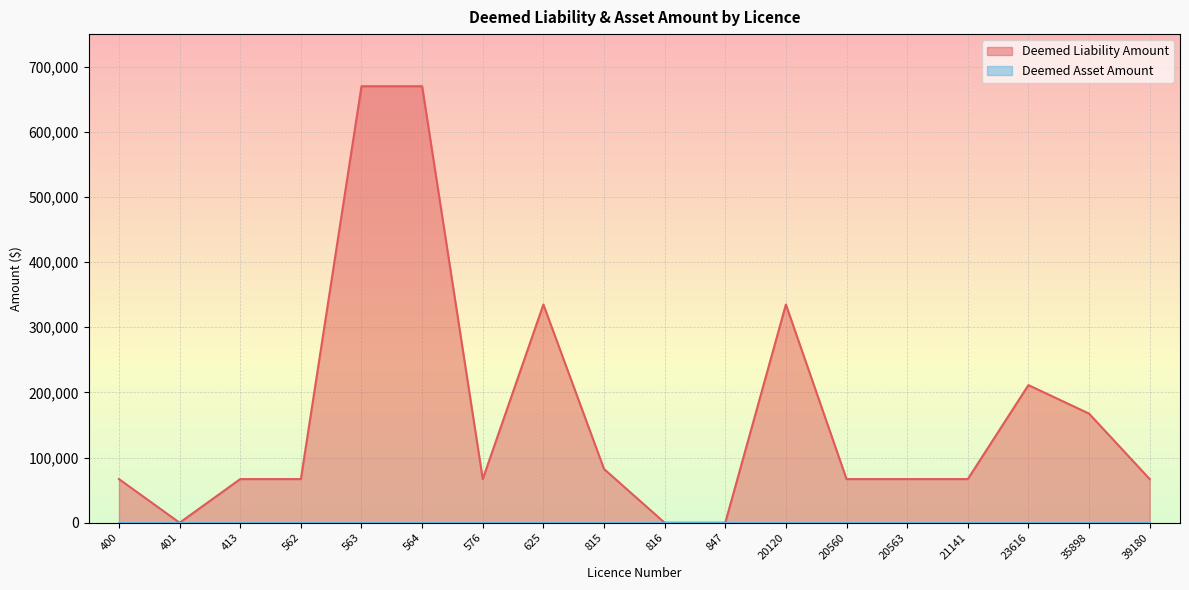

Which has a higher value, 576 or 21141?

576